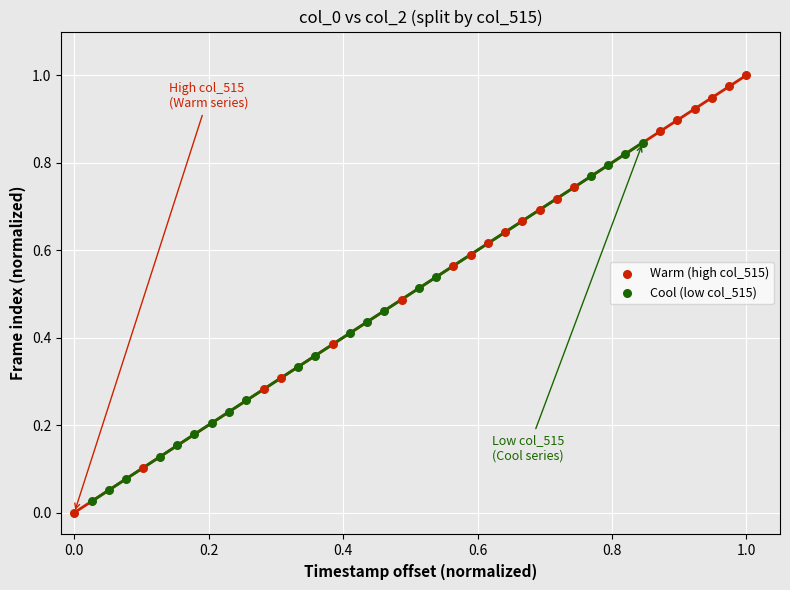

Which series has the widest spread of Y values?

Warm (high col_515)